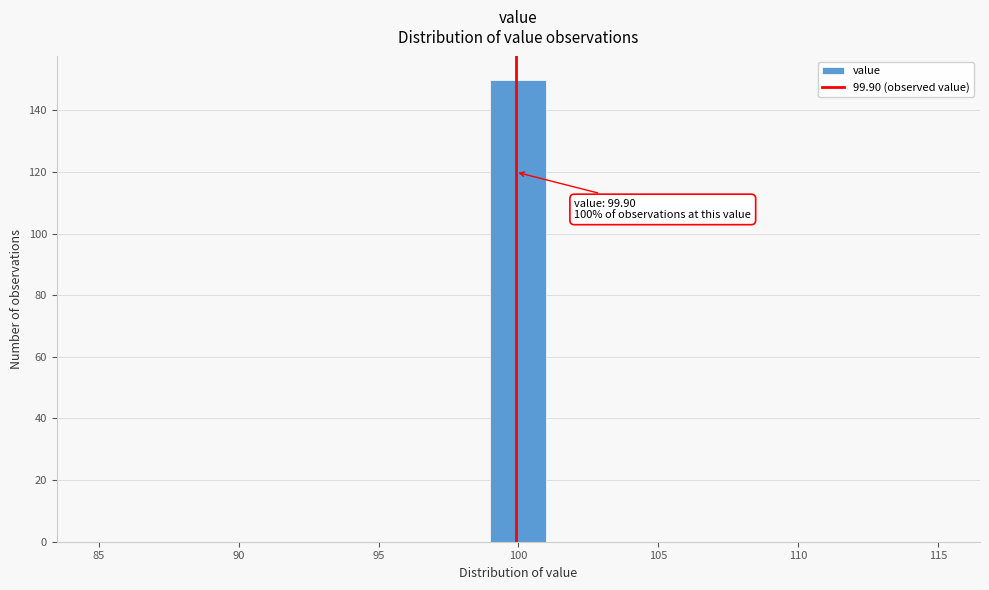

Which range on the x-axis has the tallest bar?

99 to 101